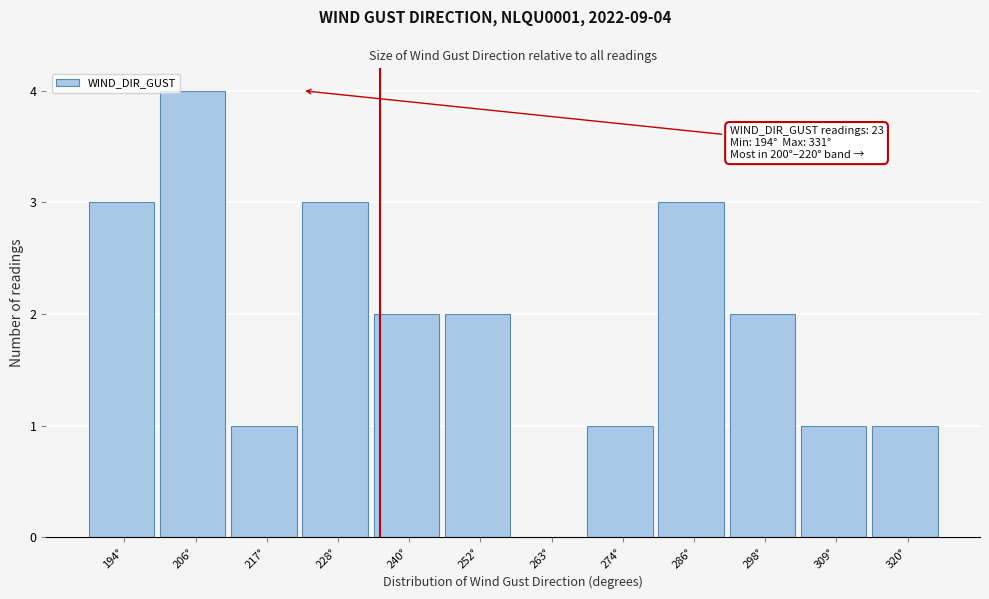

Reading right to left, list all the values displayed in this chart.

320°=1	309°=1	298°=2	286°=3	274°=1	263°=0	252°=2	240°=2	228°=3	217°=1	206°=4	194°=3